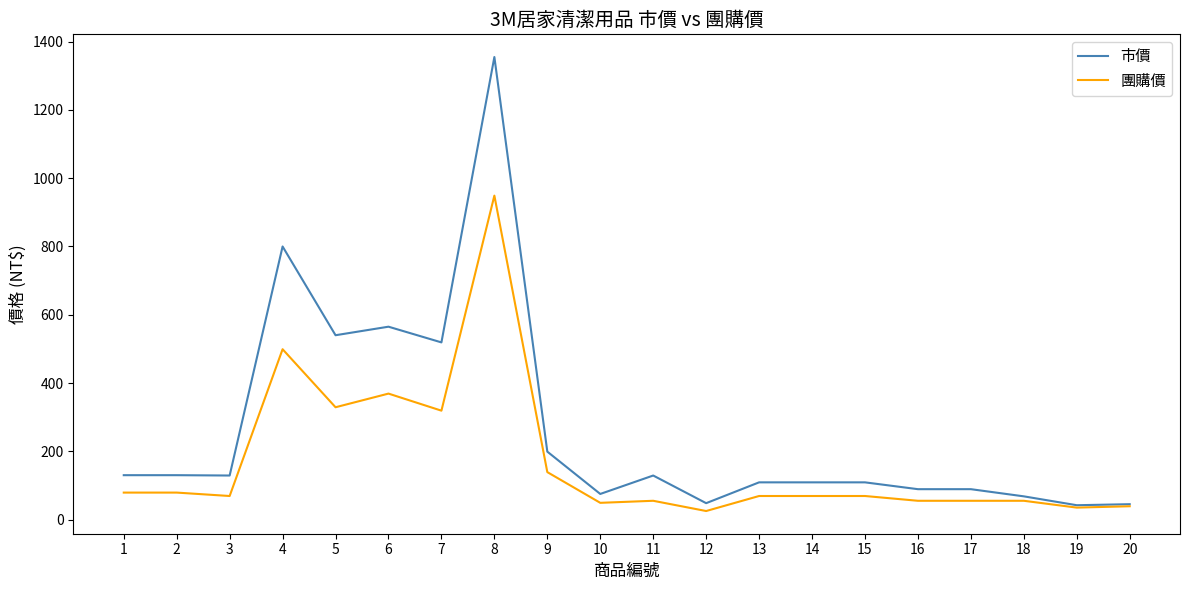

Which series has the largest total across all categories?

市價